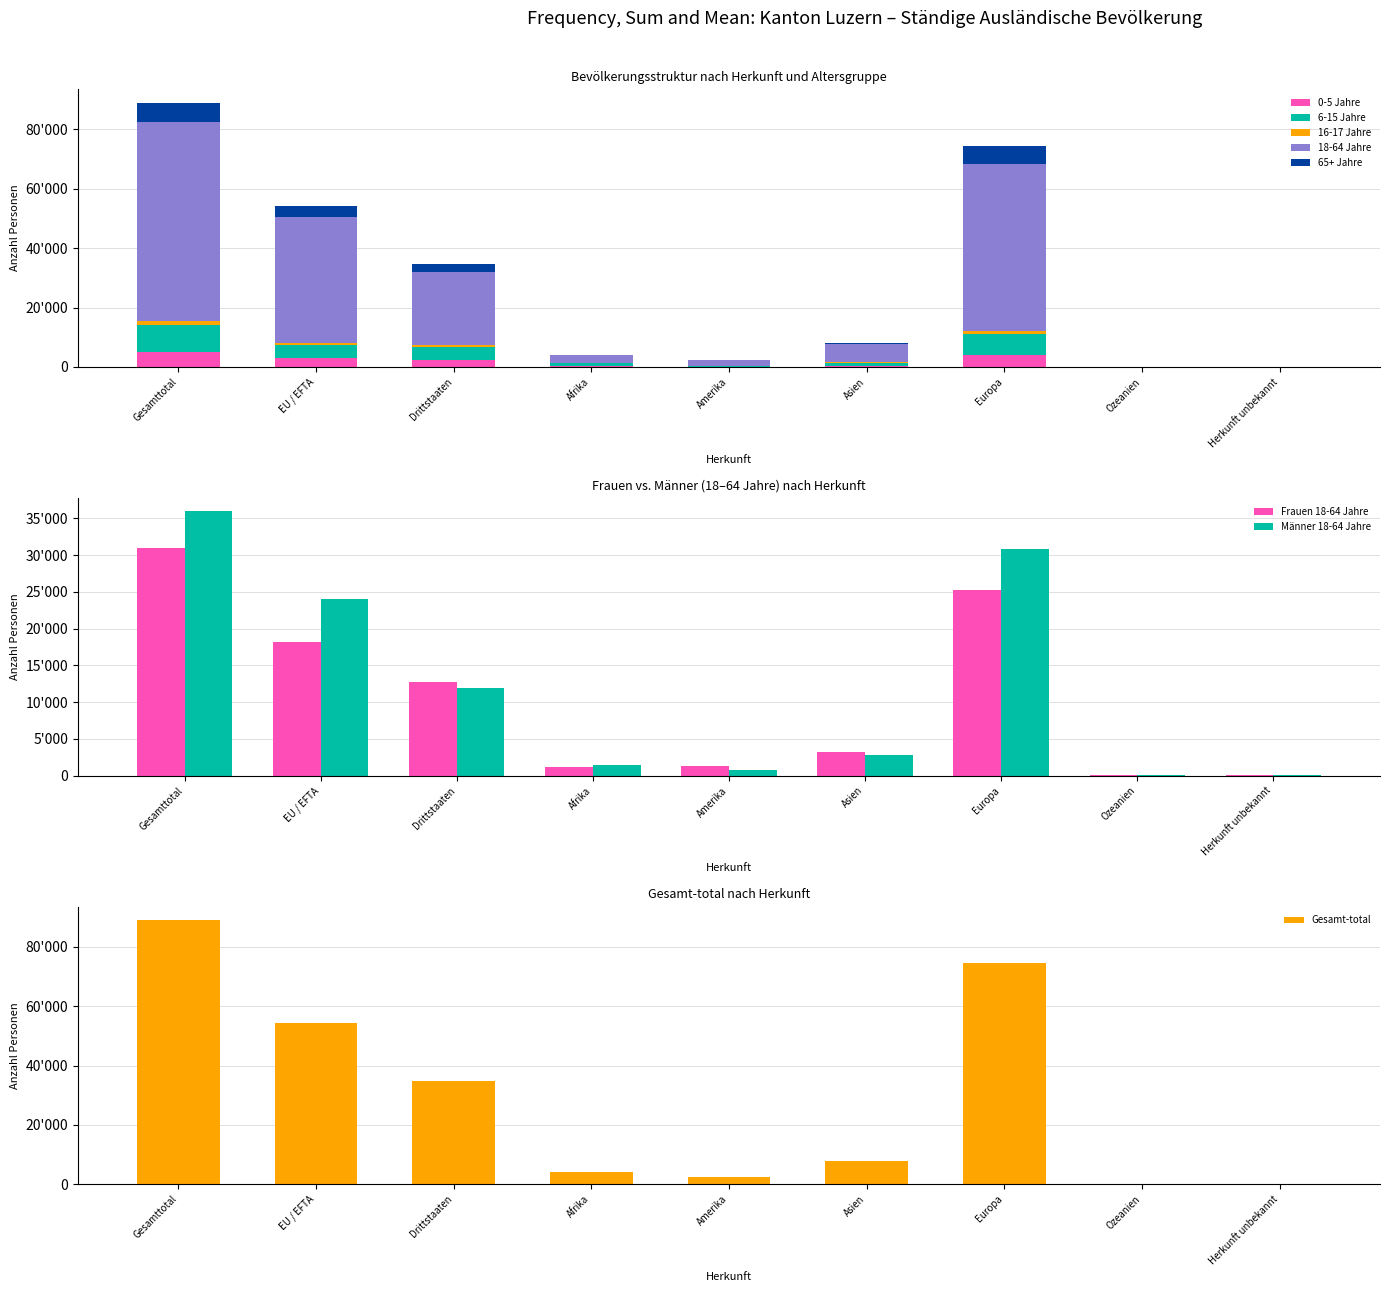

The 16-17 Jahre series shows 38 at Amerika. True or false?

True